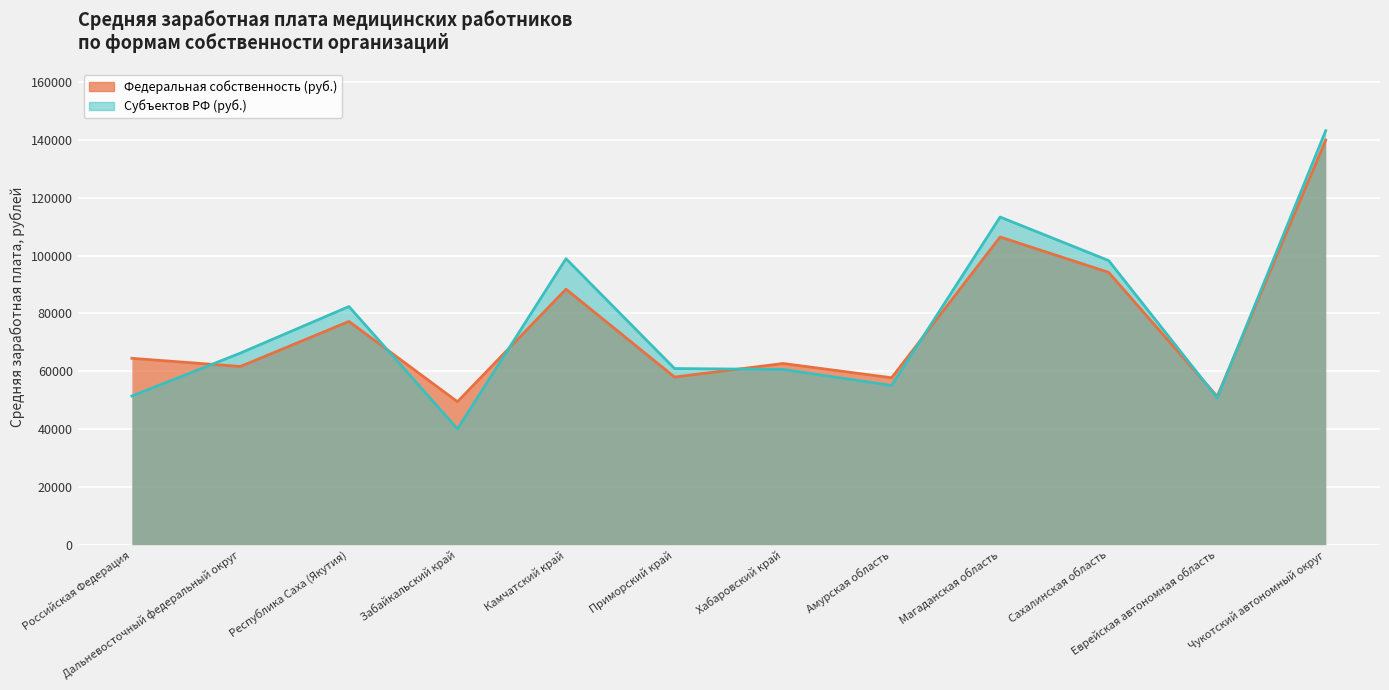

What is the difference between the maximum and minimum values in the Субъектов РФ (руб.) series?

103186.2